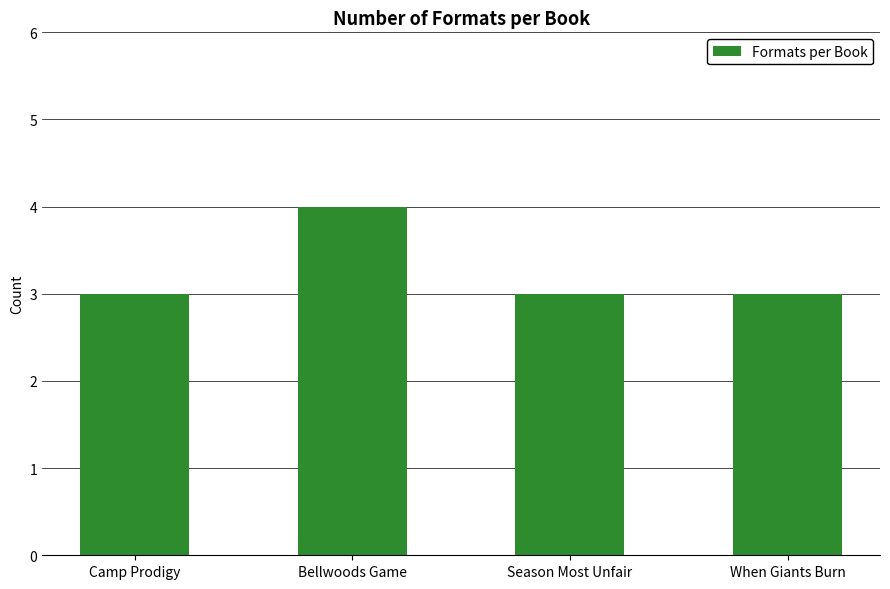

What is the change in value from Bellwoods Game to When Giants Burn?

-1